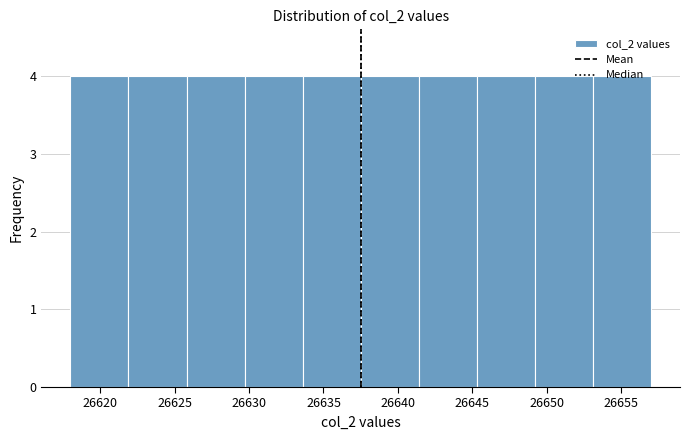

Reading left to right, list every bar in this chart as the range it spans on the x-axis followed by its height. Neither the bar edges nor the heights are printed on the chart, so give them approximately, as read against the axes.

26618.0 to 26621.9: 4
26621.9 to 26625.8: 4
26625.8 to 26629.7: 4
26629.7 to 26633.6: 4
26633.6 to 26637.5: 4
26637.5 to 26641.4: 4
26641.4 to 26645.3: 4
26645.3 to 26649.2: 4
26649.2 to 26653.1: 4
26653.1 to 26657.0: 4